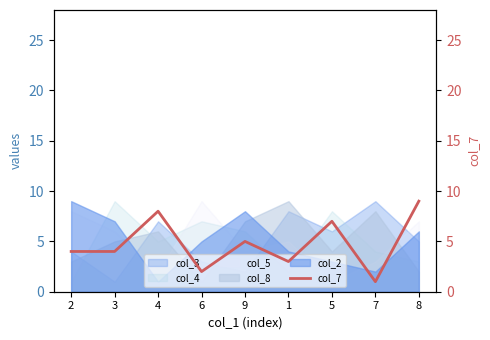

Approximately how many times larger is the value at 6 compared to 8?

0.2